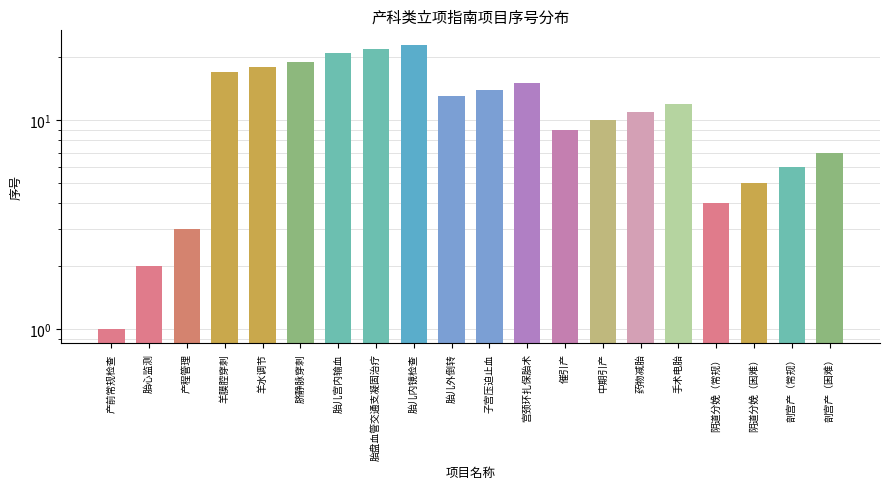

List the labels in order of value, largest first.

胎儿内镜检查, 胎盘血管交通支凝固治疗, 胎儿宫内输血, 脐静脉穿刺, 羊水调节, 羊膜腔穿刺, 宫颈环扎保胎术, 子宫压迫止血, 胎儿外倒转, 手术电胎, 药物减胎, 中期引产, 催引产, 剖宫产（困难）, 剖宫产（常规）, 阴道分娩（困难）, 阴道分娩（常规）, 产程管理, 胎心监测, 产前常规检查